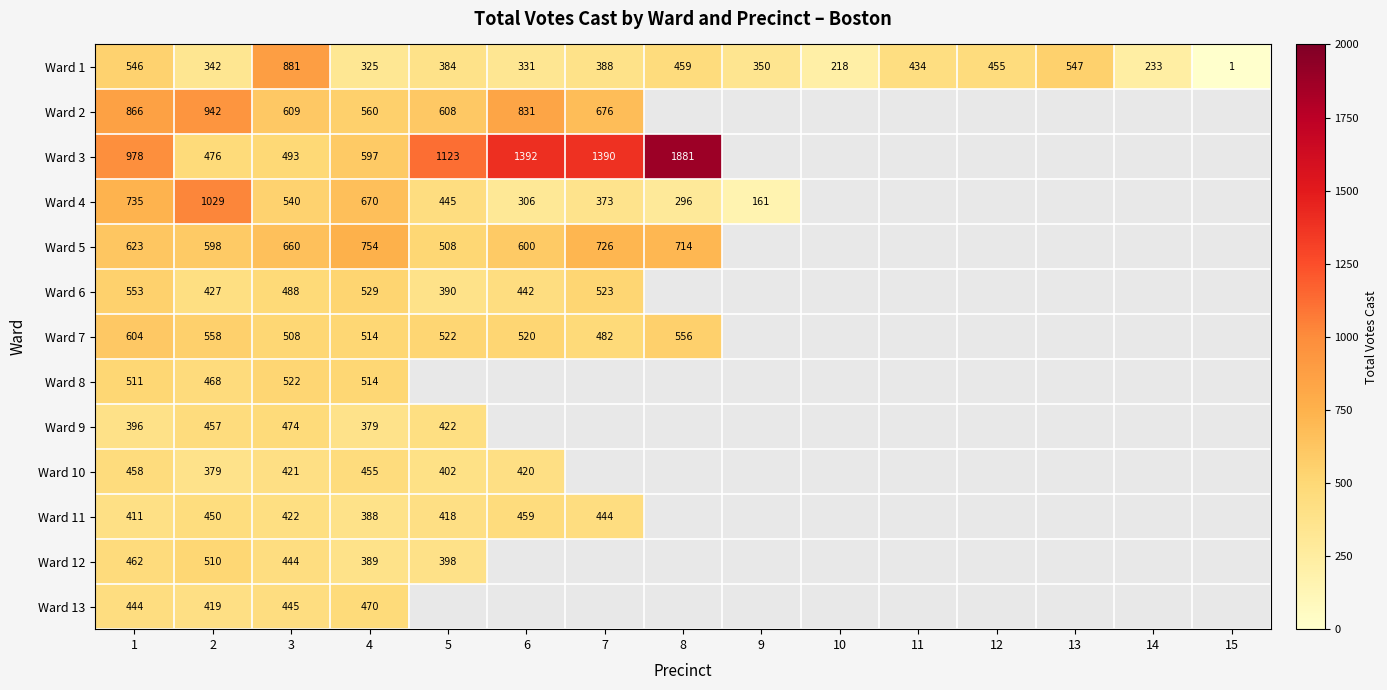

At how many categories does at least one series exceed 141?

14